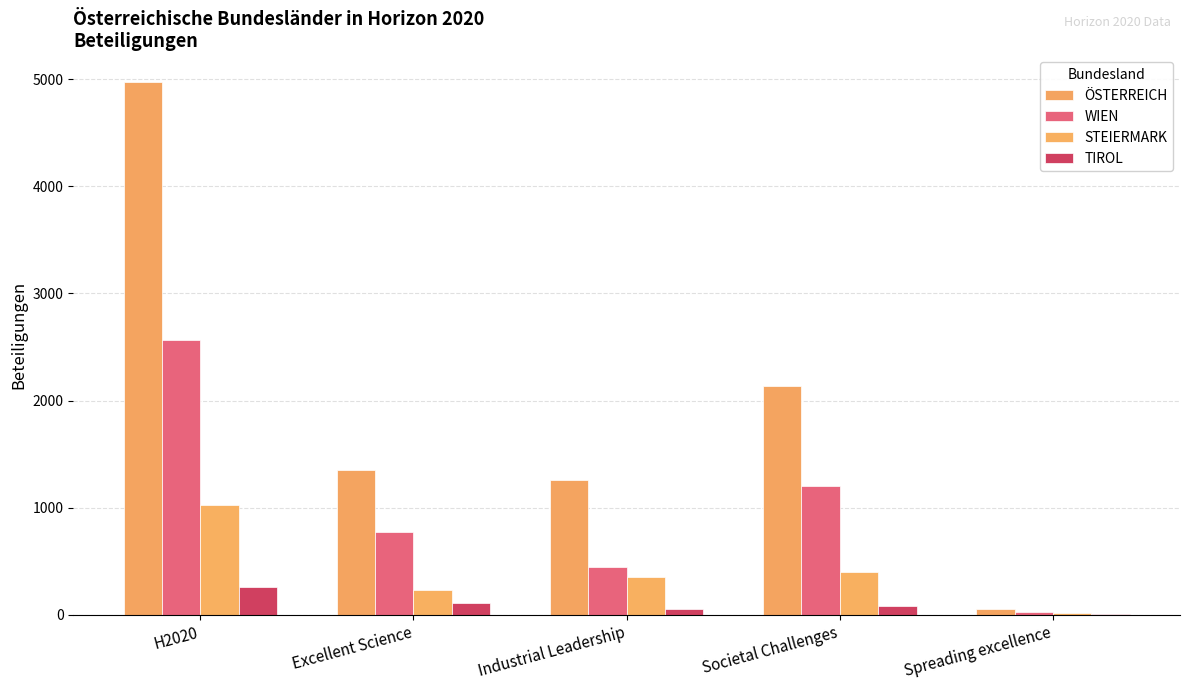

How many data points does each series have?

5